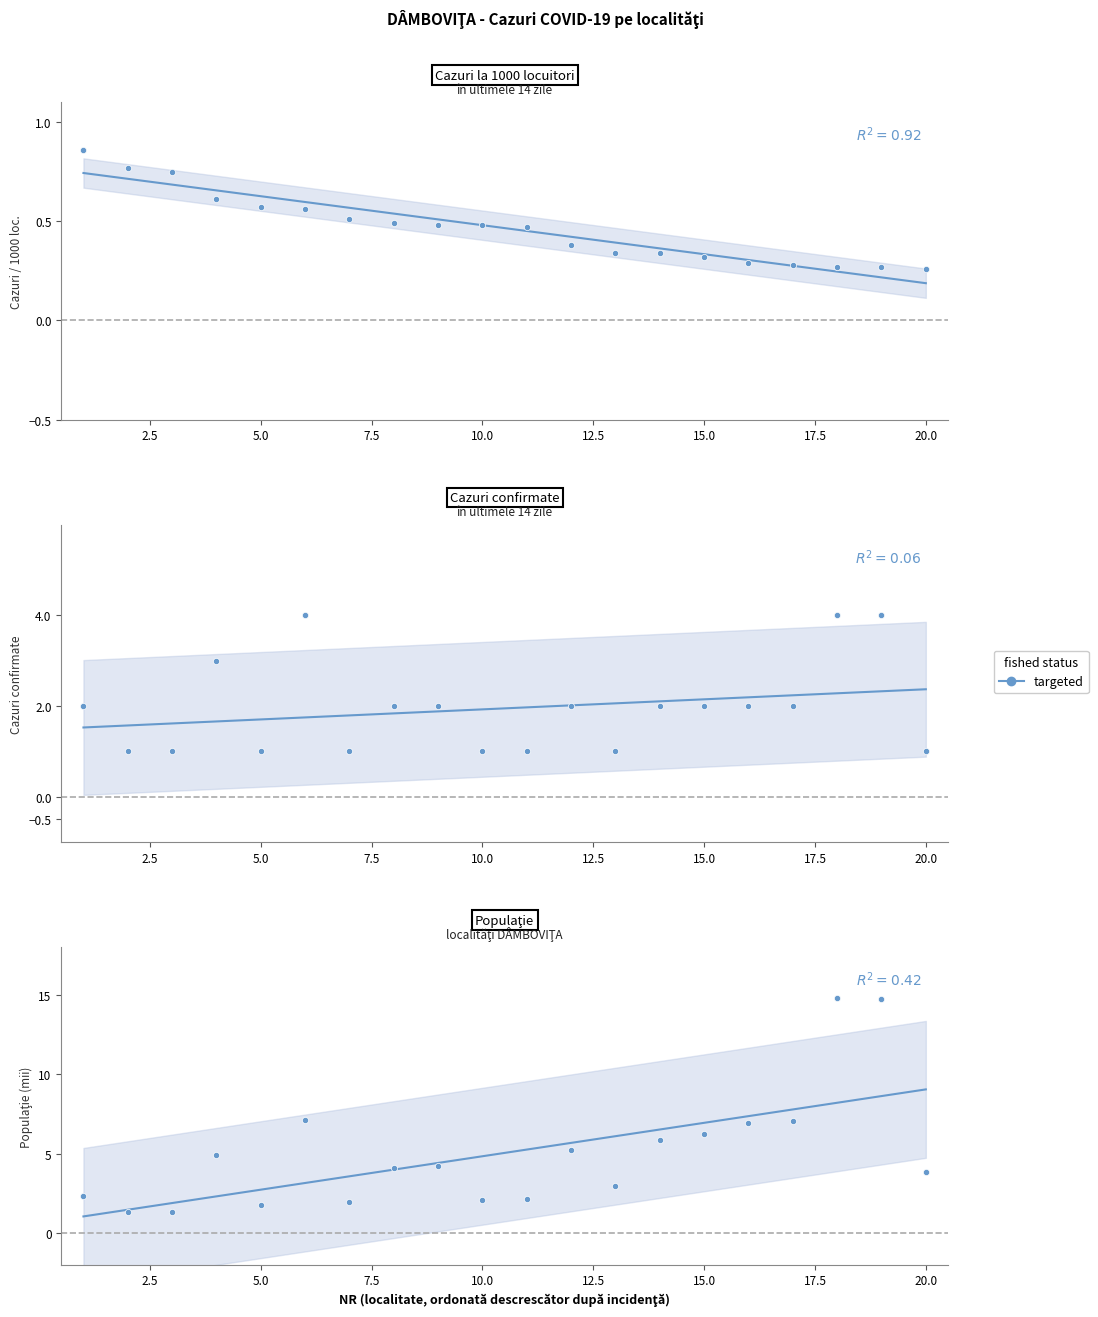

What is the greatest value displayed?

14.8